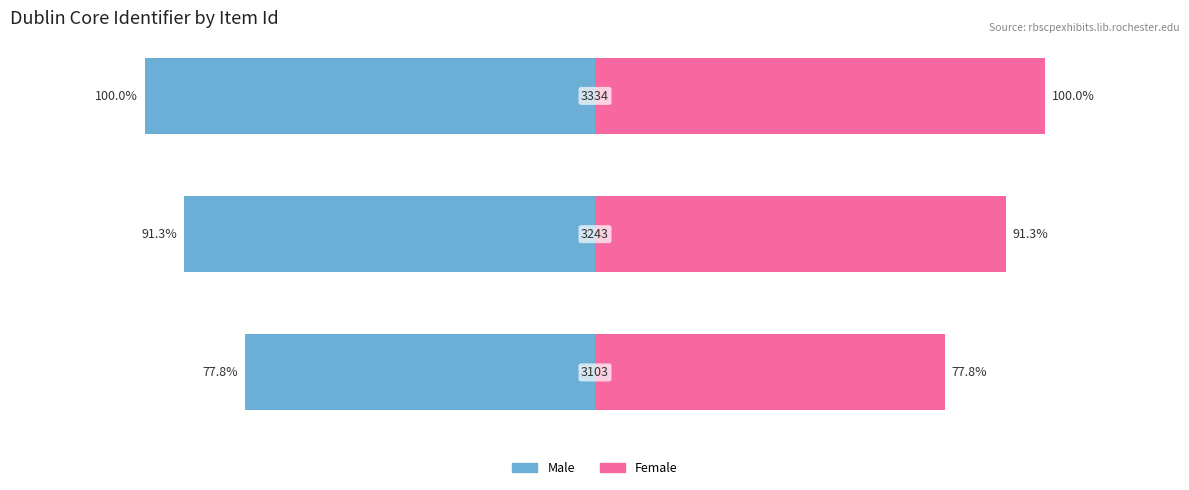

Reading left to right, what are all the values shown in this chart?

Male: -77.8	-91.3	-100.0
Female: 77.8	91.3	100.0